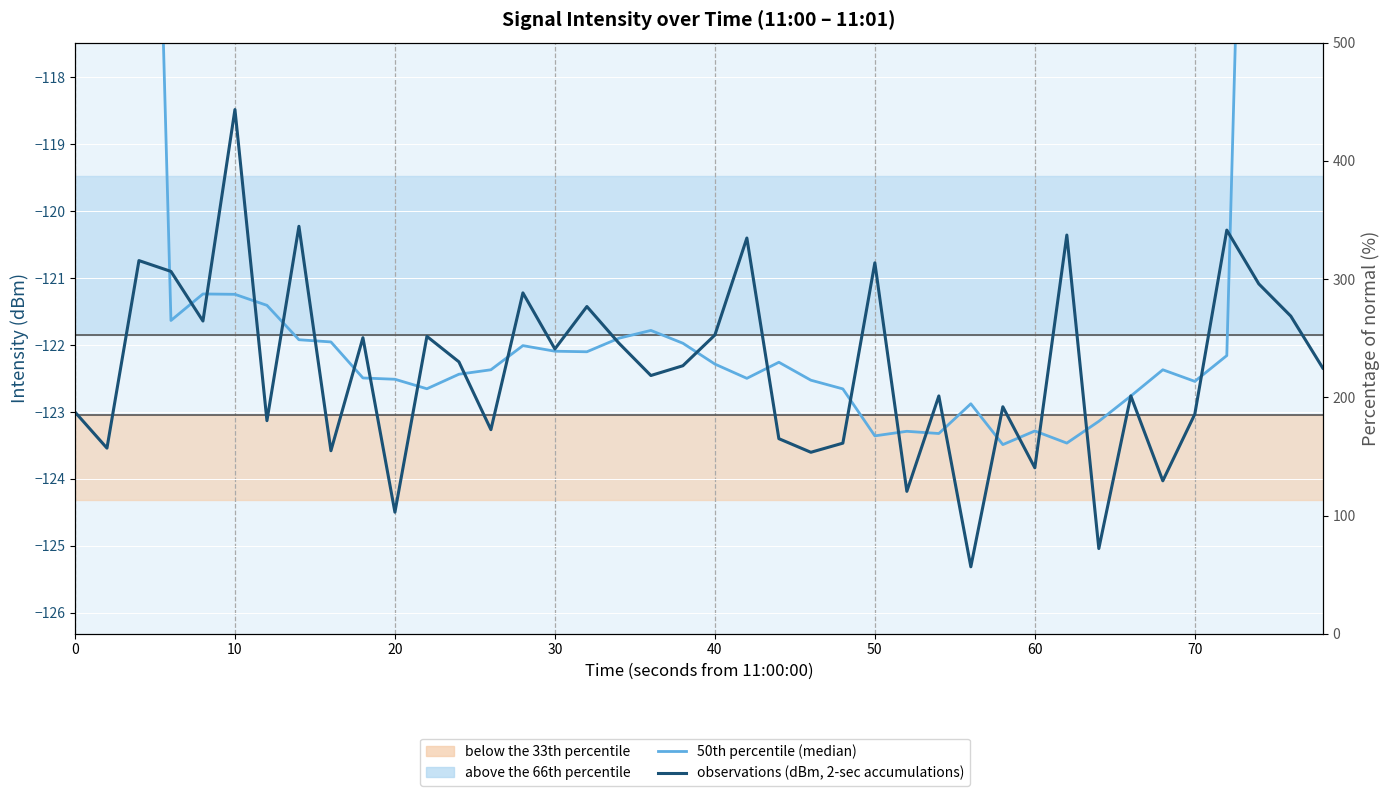

List the series in order of their overall mean, highest first.

50th percentile (median), observations (dBm, 2-sec accumulations)